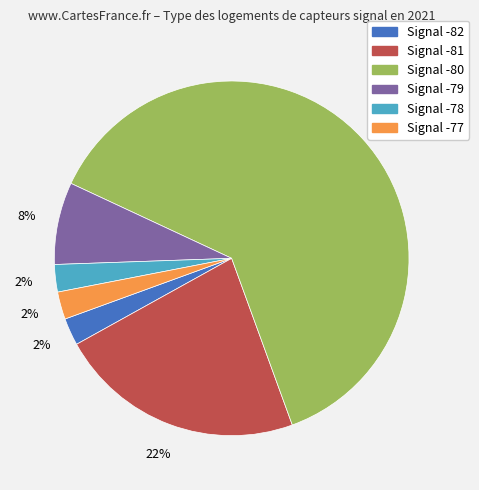

To the nearest percent, what is the average slice percentage?

17%